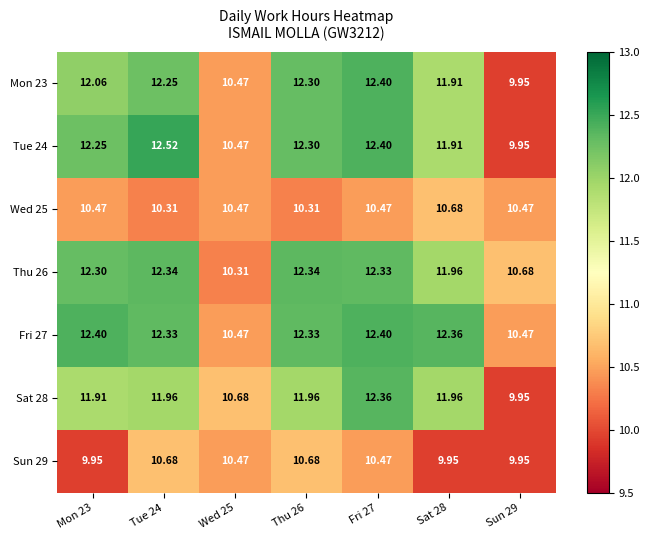

What is the spread (max minus min) of values at Wed 25?

0.4